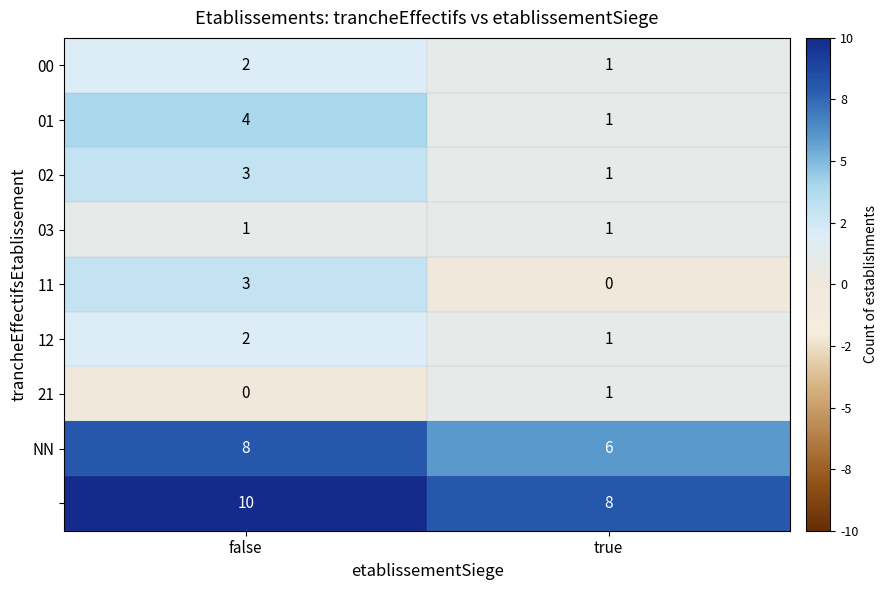

What is the total value across all series at false?

33